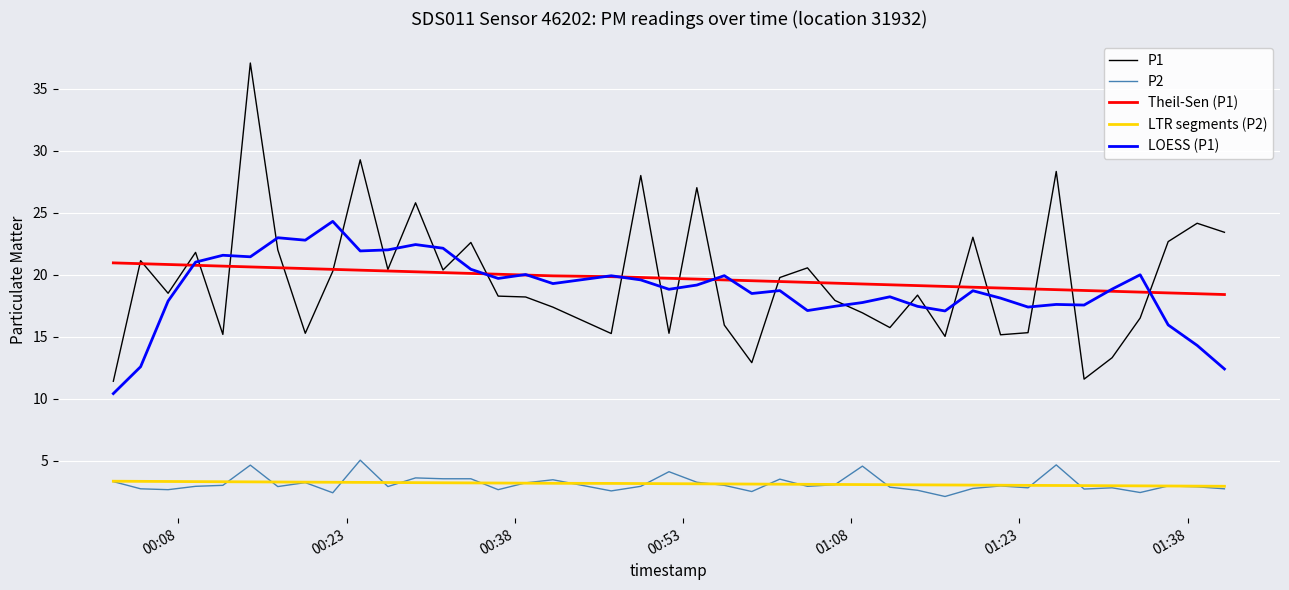

True or false: LTR segments (P2) and P2 intersect in this chart.

True